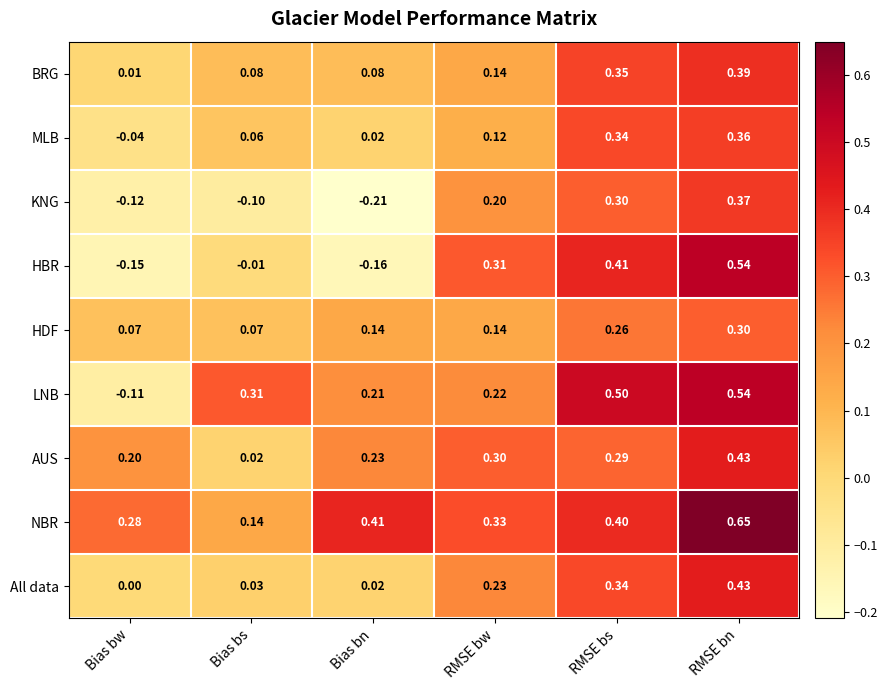

Is the value of BRG at RMSE bn greater than the value of AUS at Bias bn?

Yes